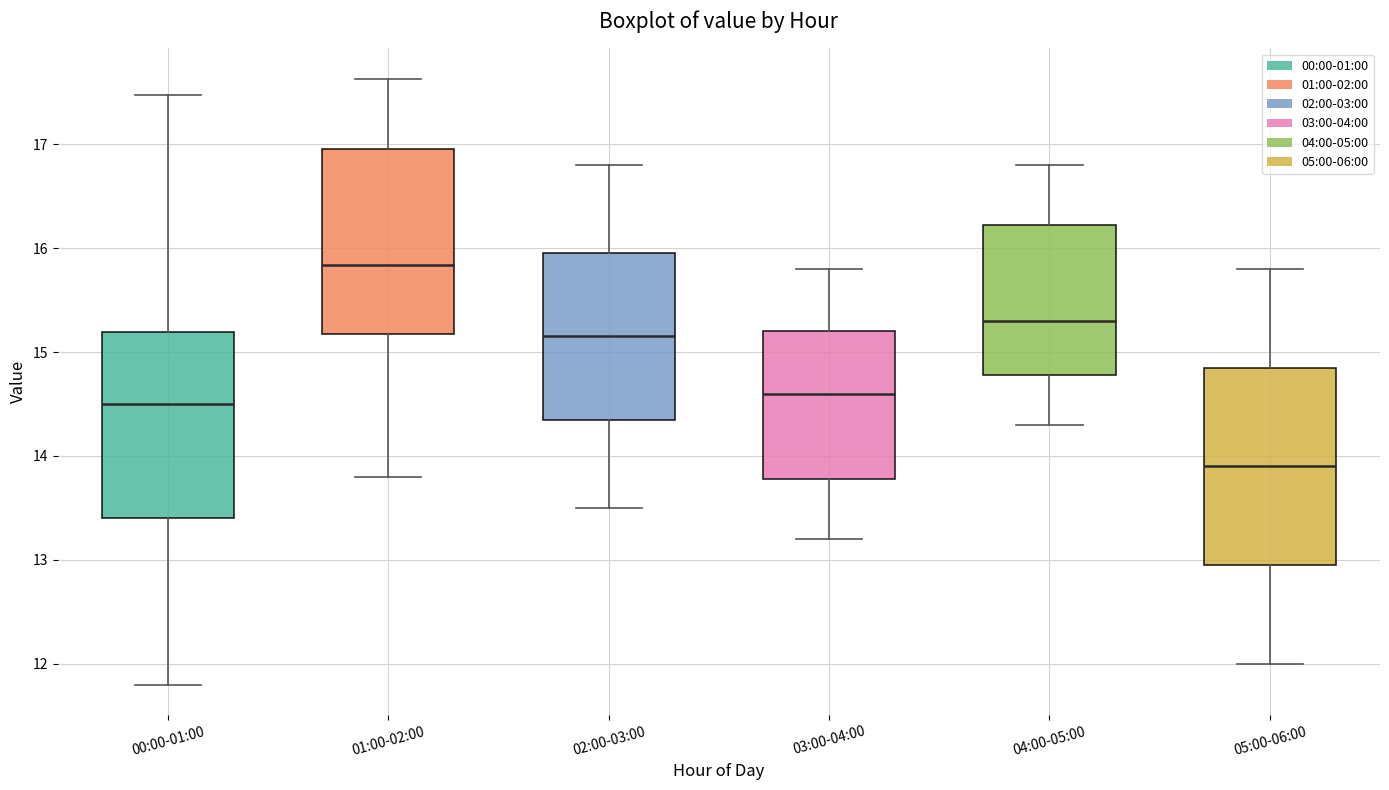

Reading left to right, read every box against the y-axis: the position of its median line, the range the box covers, and the ends of its whiskers. The values are not printed on the chart, so give them approximately, as read against the axis.

00:00-01:00: median 14.5, box 13.4 to 15.2, whiskers 11.8 to 17.5
01:00-02:00: median 15.8, box 15.2 to 17.0, whiskers 13.8 to 17.6
02:00-03:00: median 15.2, box 14.4 to 16.0, whiskers 13.5 to 16.8
03:00-04:00: median 14.6, box 13.8 to 15.2, whiskers 13.2 to 15.8
04:00-05:00: median 15.3, box 14.8 to 16.2, whiskers 14.3 to 16.8
05:00-06:00: median 13.9, box 13.0 to 14.9, whiskers 12.0 to 15.8